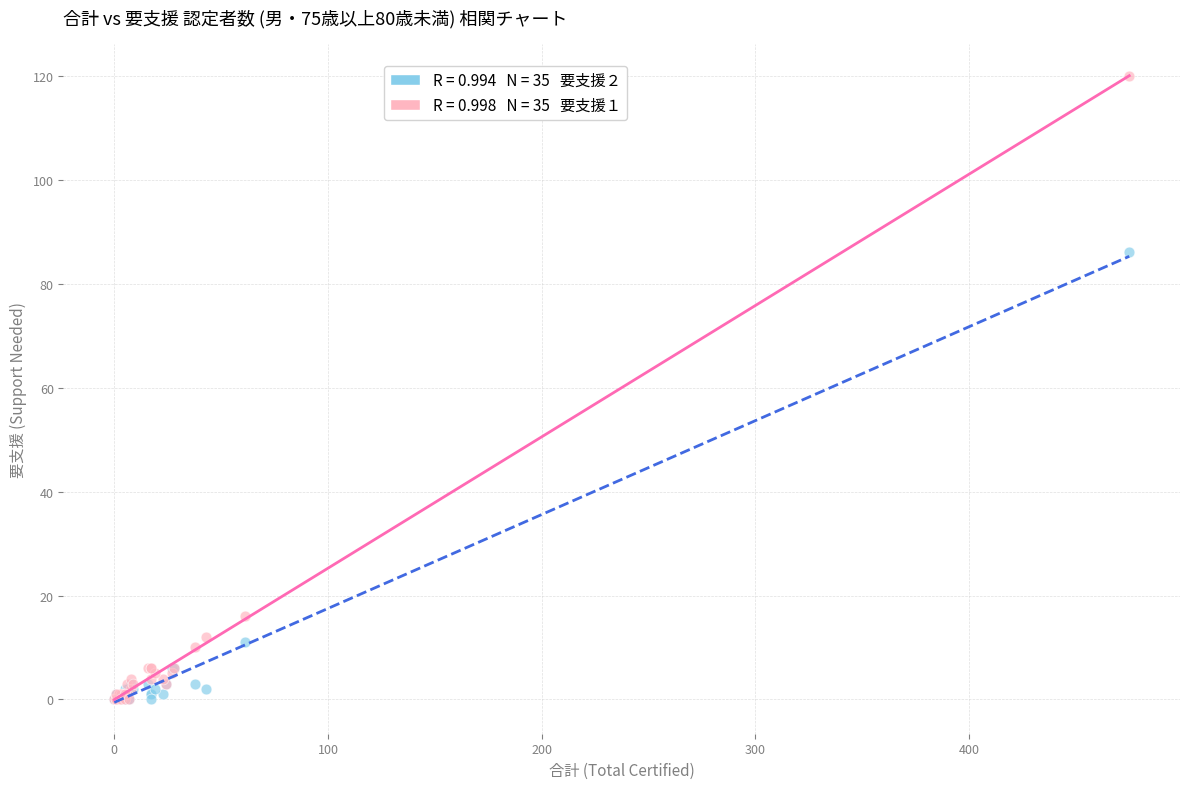

Across all series, what Y value is closest to 60?

86